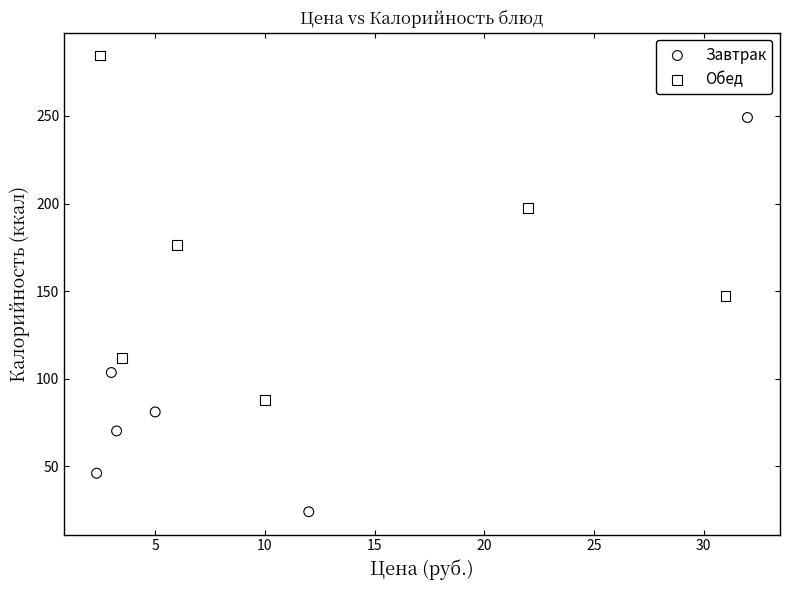

Which series reaches the minimum Y coordinate?

Завтрак